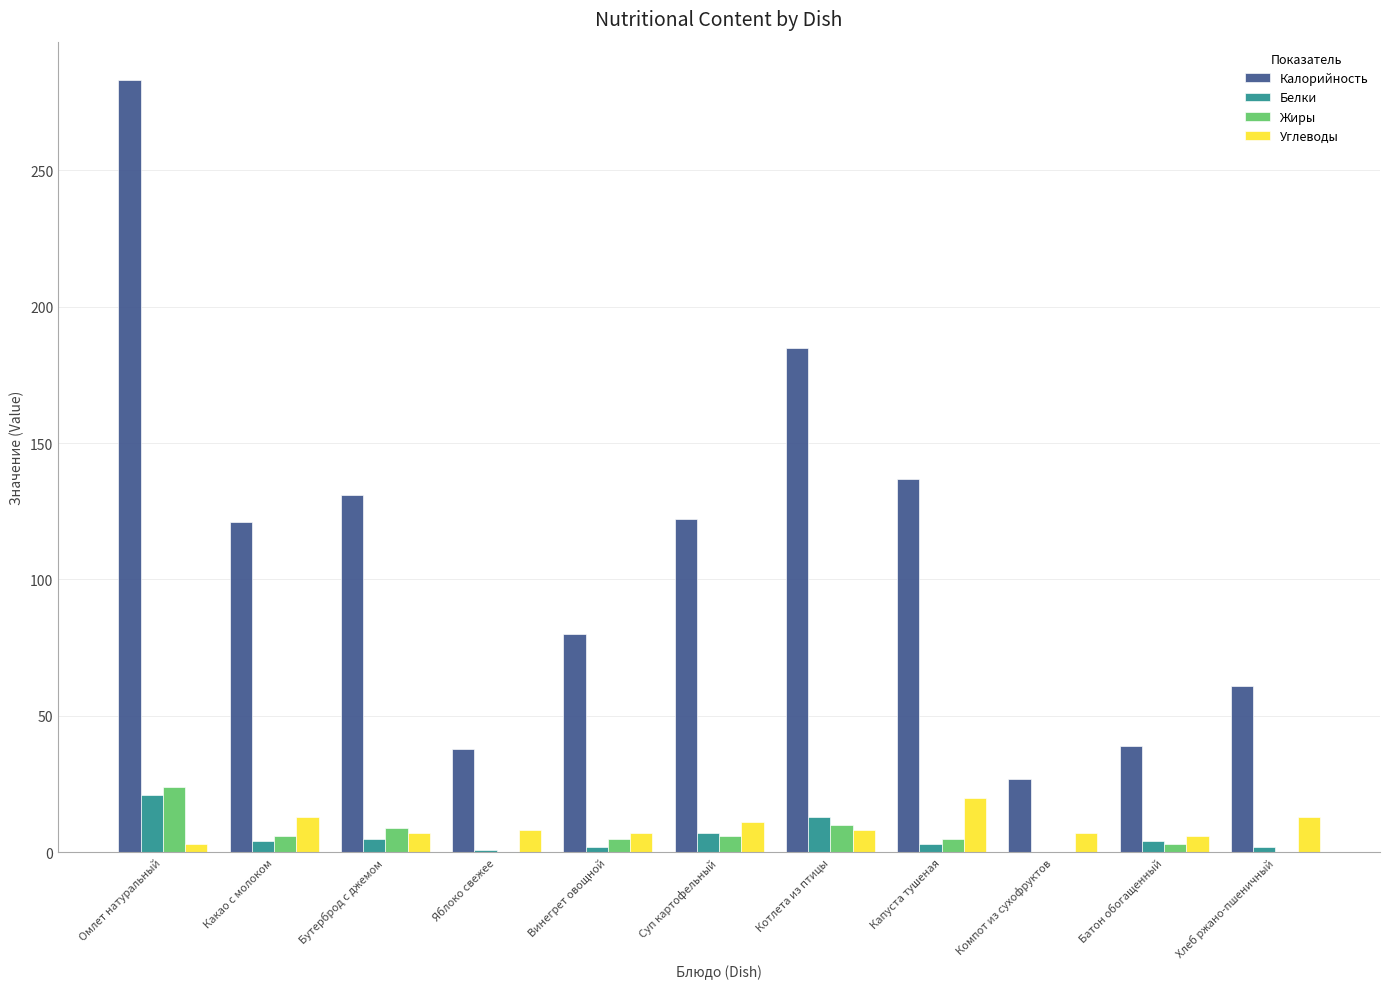

Between Омлет натуральный and Капуста тушеная, which series saw the biggest shift?

Калорийность